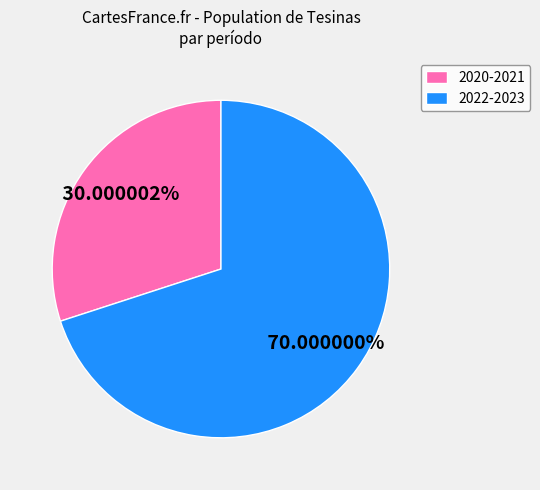

Which slice represents more than half of the pie?

2022-2023